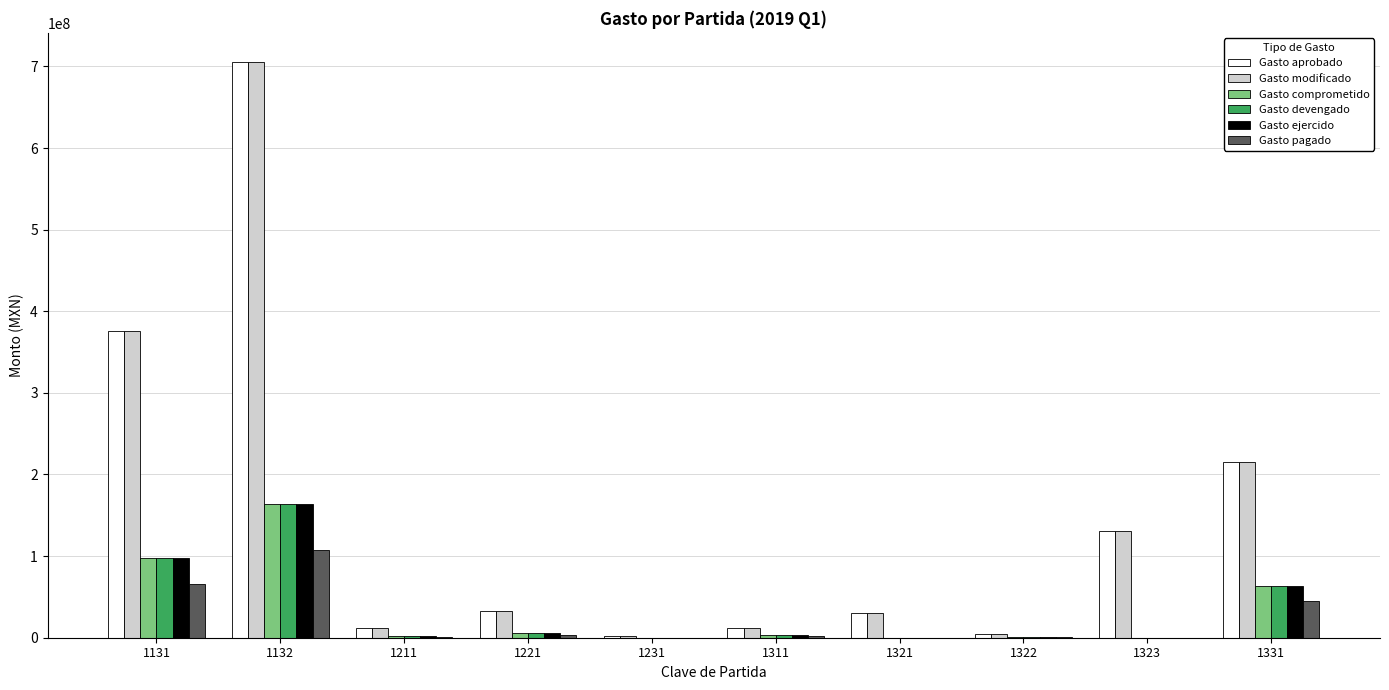

What is the sum of all Gasto pagado values?

224065698.7